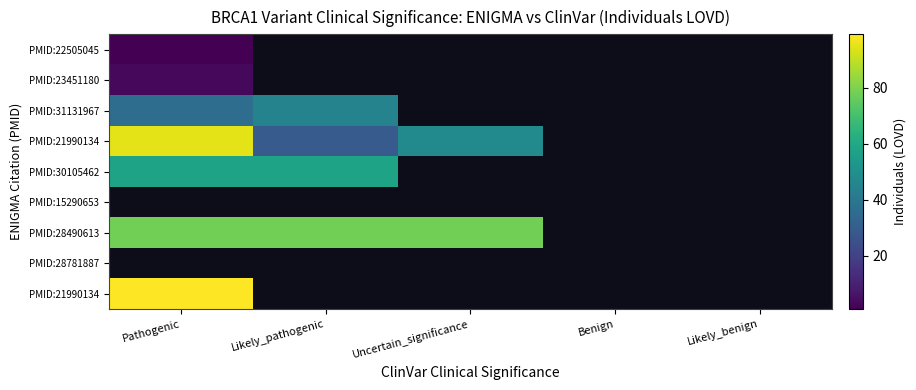

Between Benign and Likely_benign, which is larger?

Likely_benign